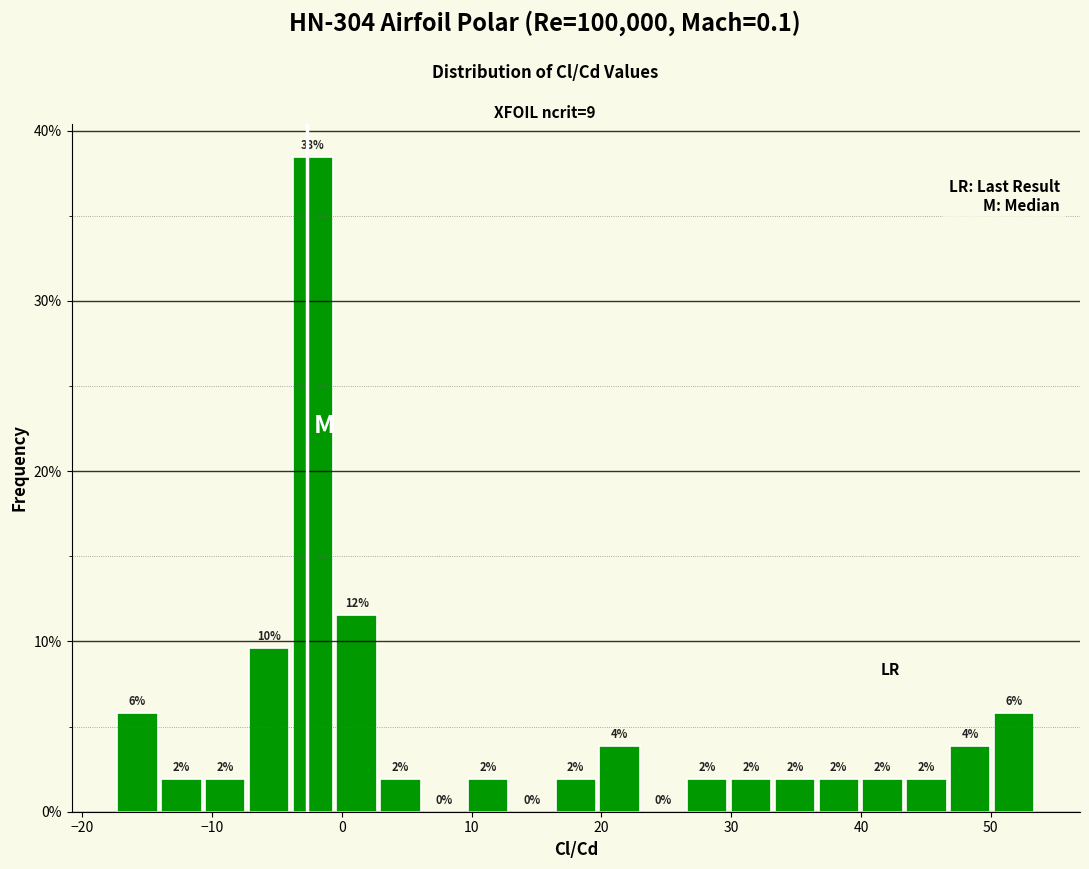

Around what value on the x-axis is the tallest bar? Give the approximate position of its centre, as read against the axis.

-2